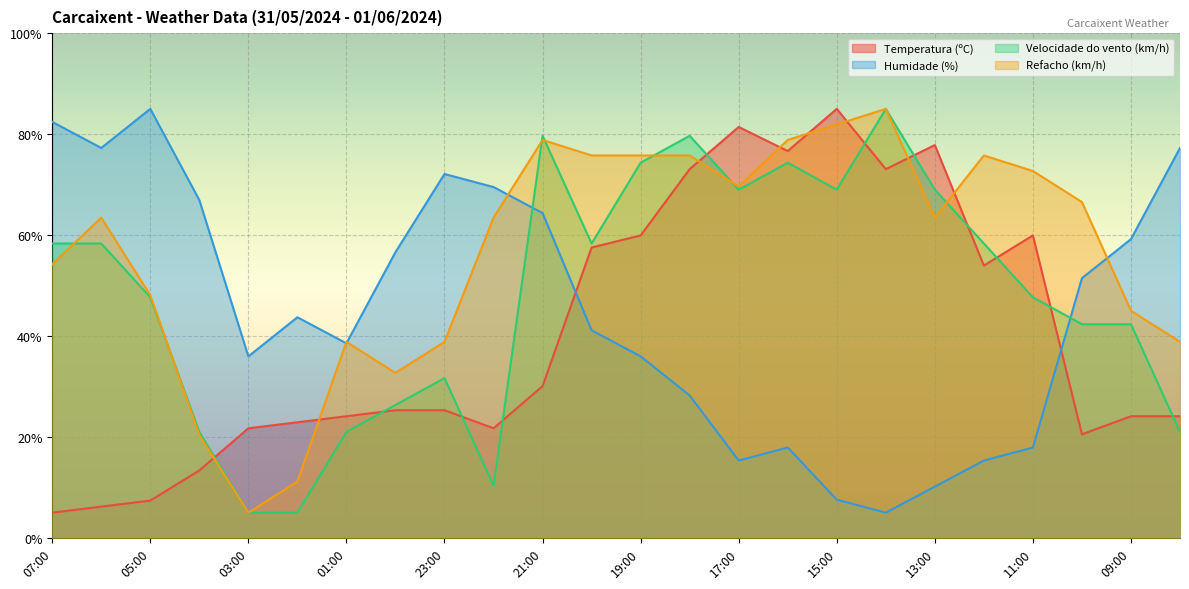

How many values in the Velocidade do vento (km/h) series exceed 58?

12